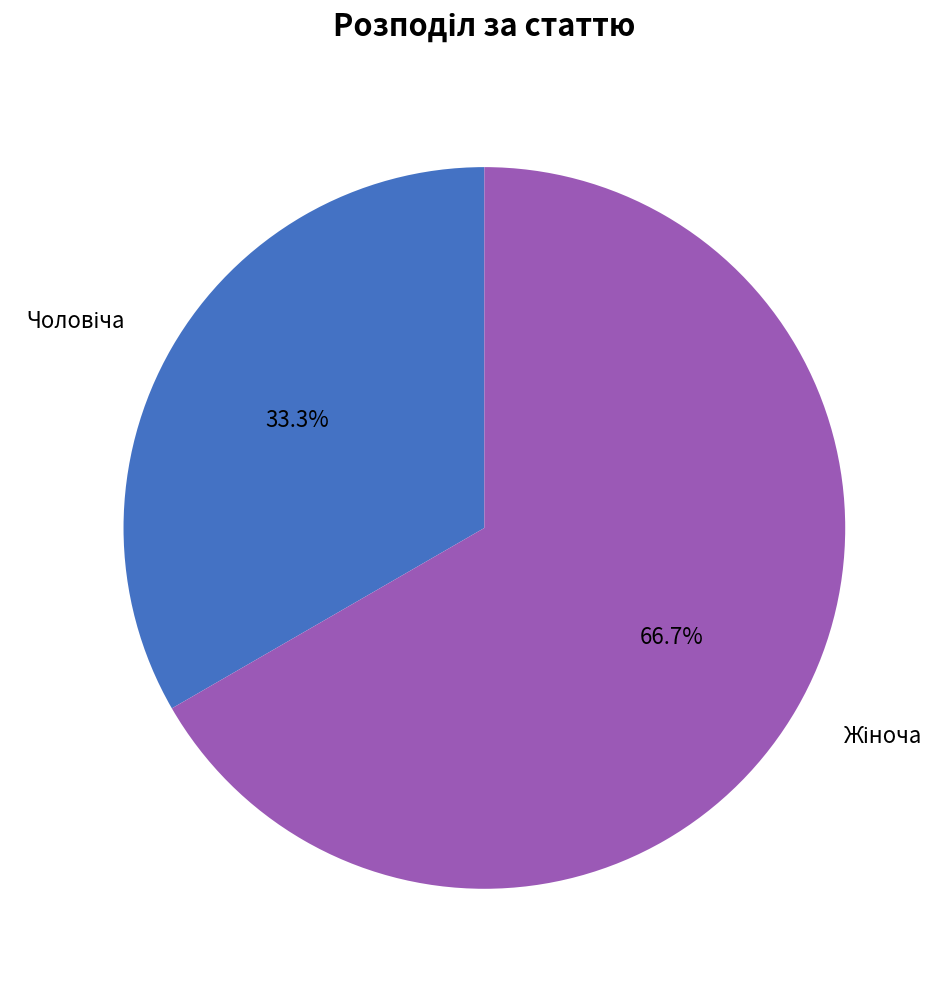

Is there any slice that represents more than half of the pie?

Yes